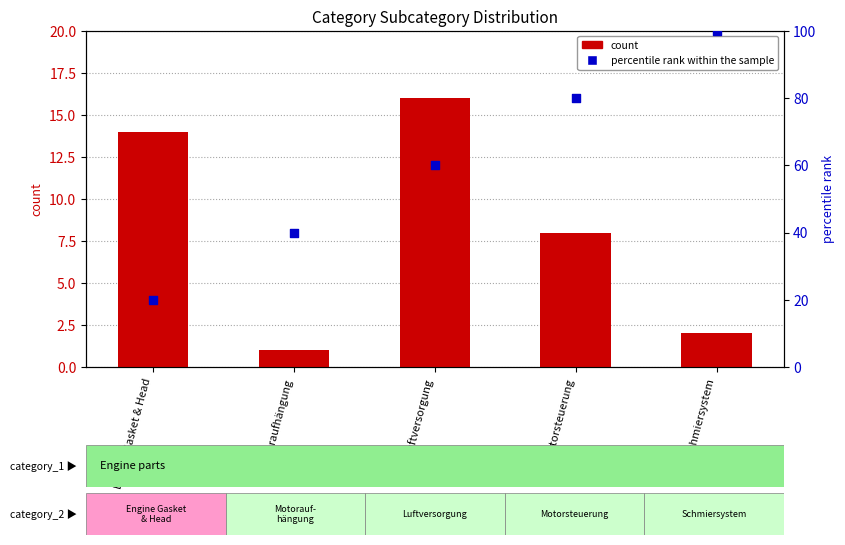

What are all the series names shown in the legend?

count, percentile rank within the sample